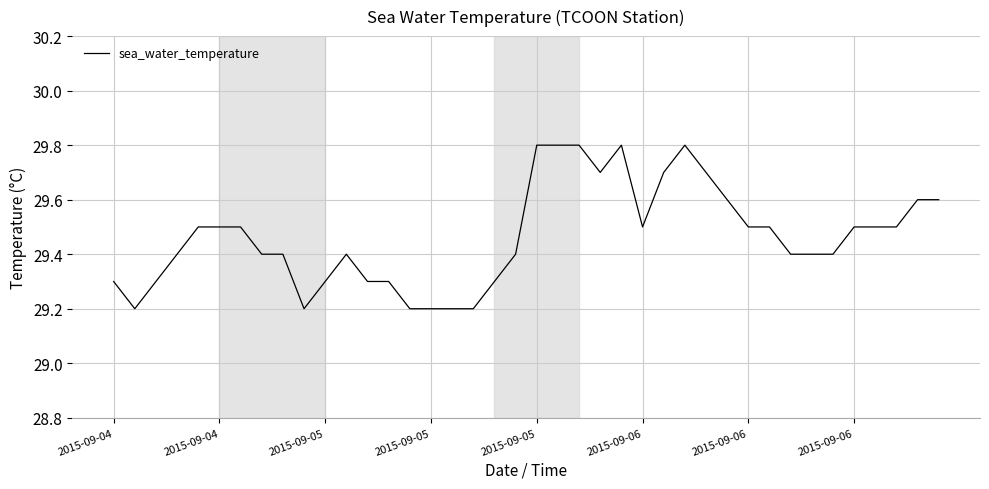

How many series are shown in this chart?

1